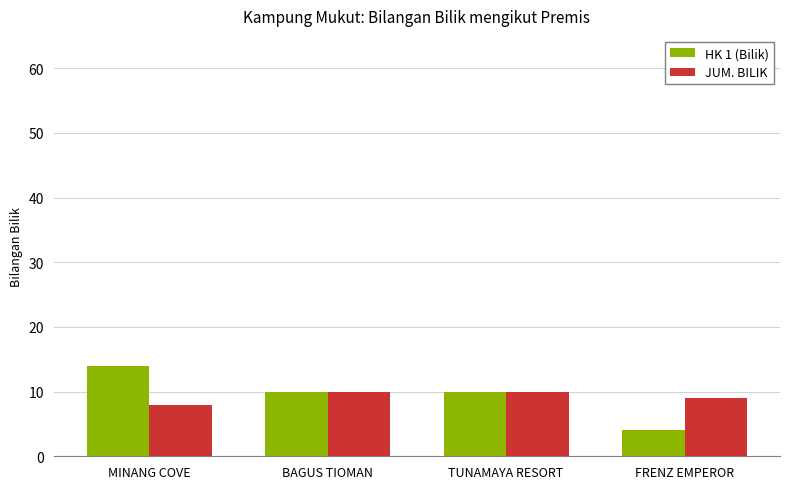

True or false: JUM. BILIK has a value of 10 at BAGUS TIOMAN.

True